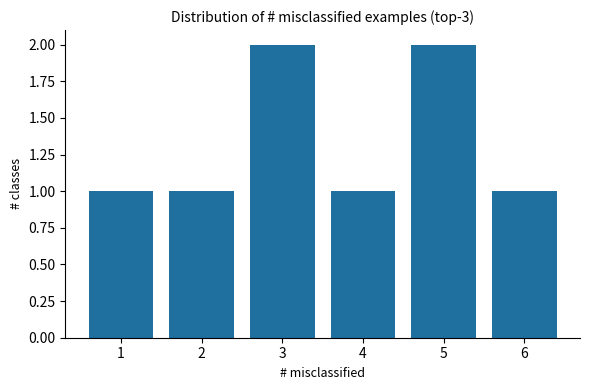

Reading right to left, extract all data points from this chart.

1	2	1	2	1	1